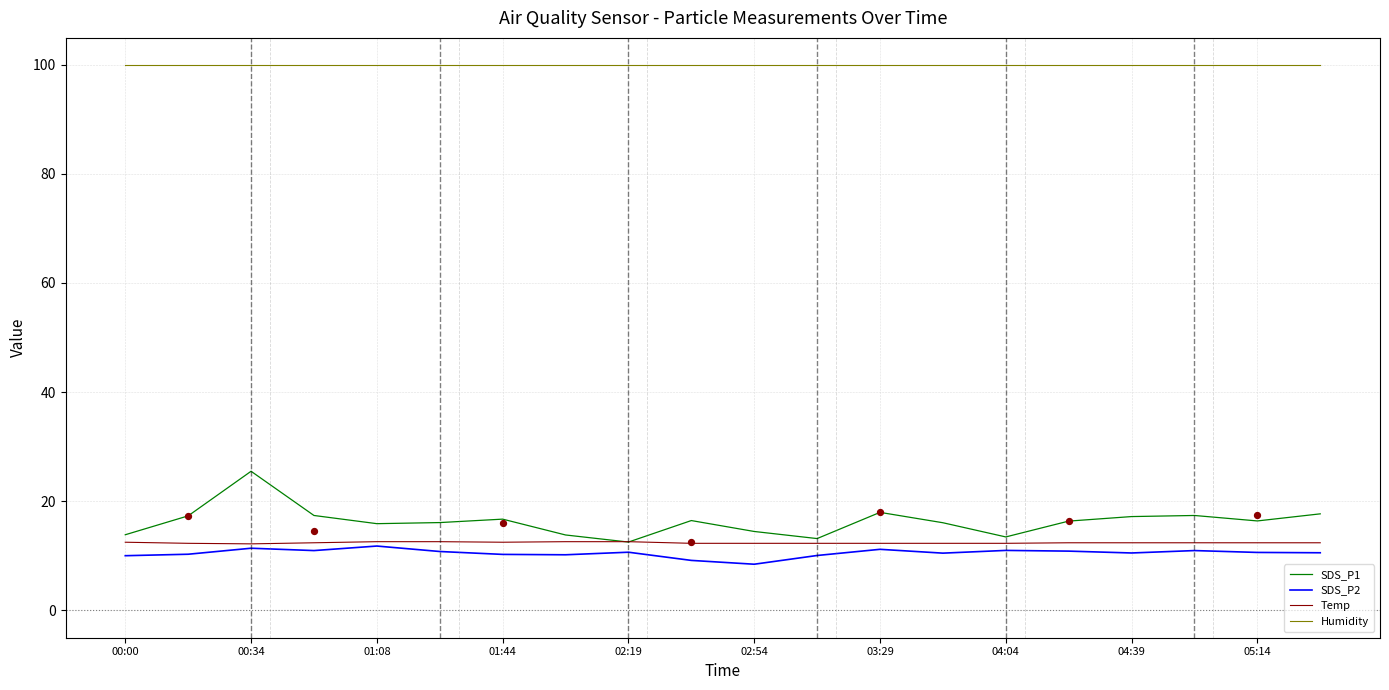

Which series has the largest total across all categories?

Humidity